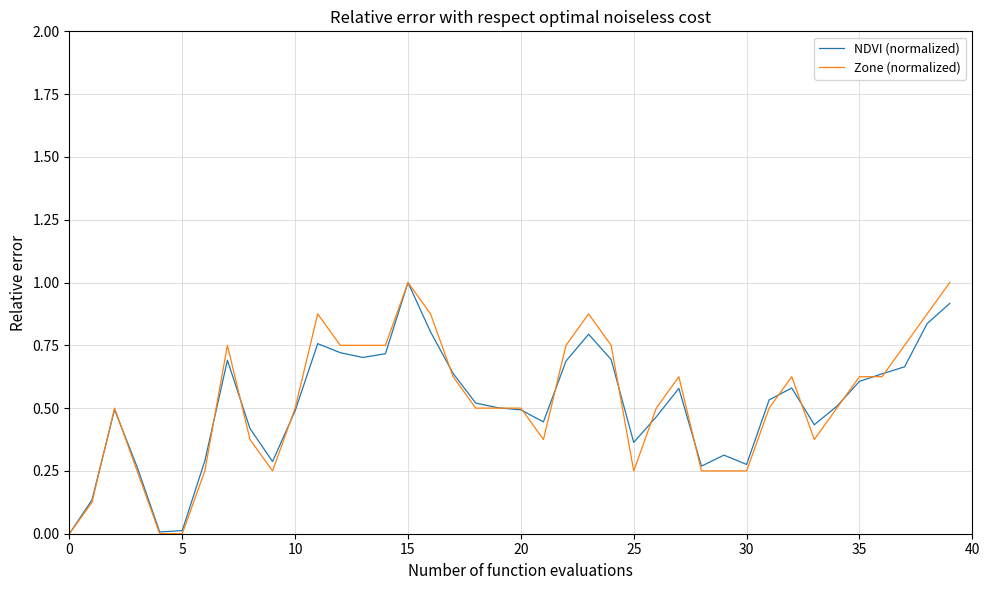

What is the maximum value shown in the chart?

1.0